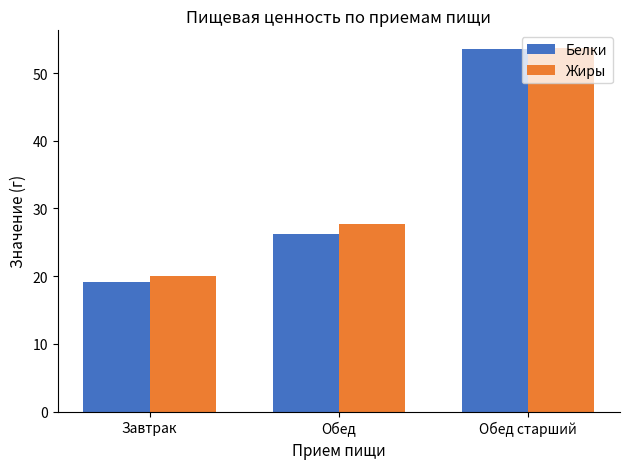

How many categories are shown in the chart?

3